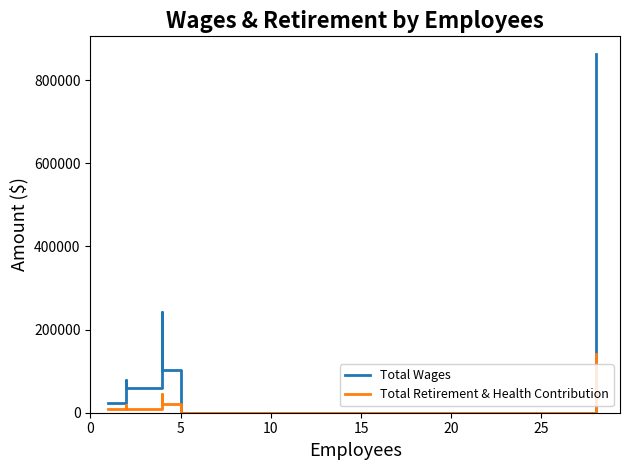

True or false: Total Wages and Total Retirement & Health Contribution cross at least once.

False